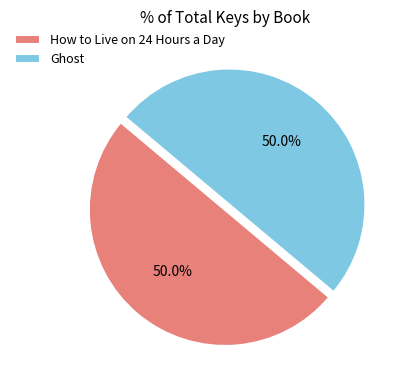

Count the number of slices in the pie.

2